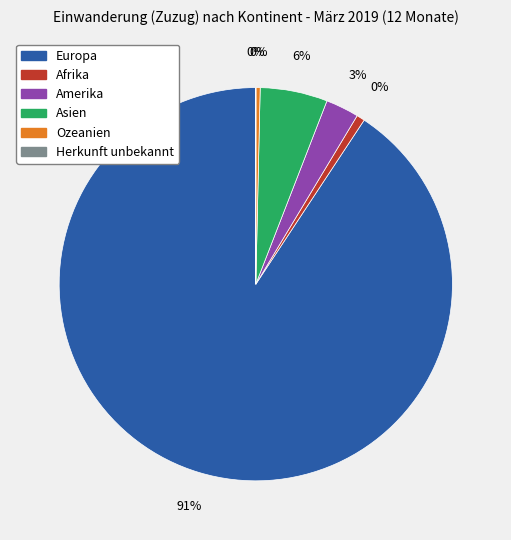

To the nearest percent, what portion does Europa represent?

91%